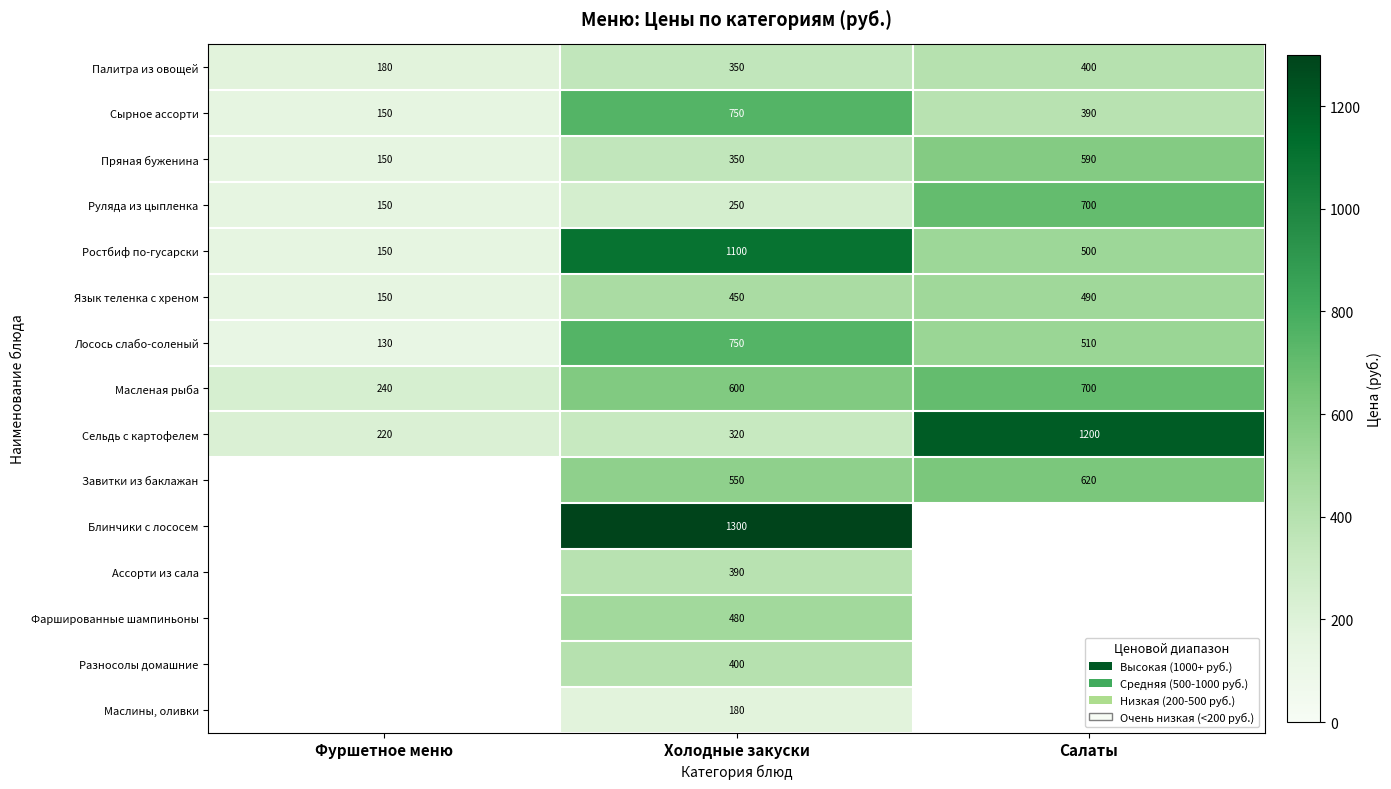

The Завитки из баклажан series shows 1109 at Салаты. True or false?

False